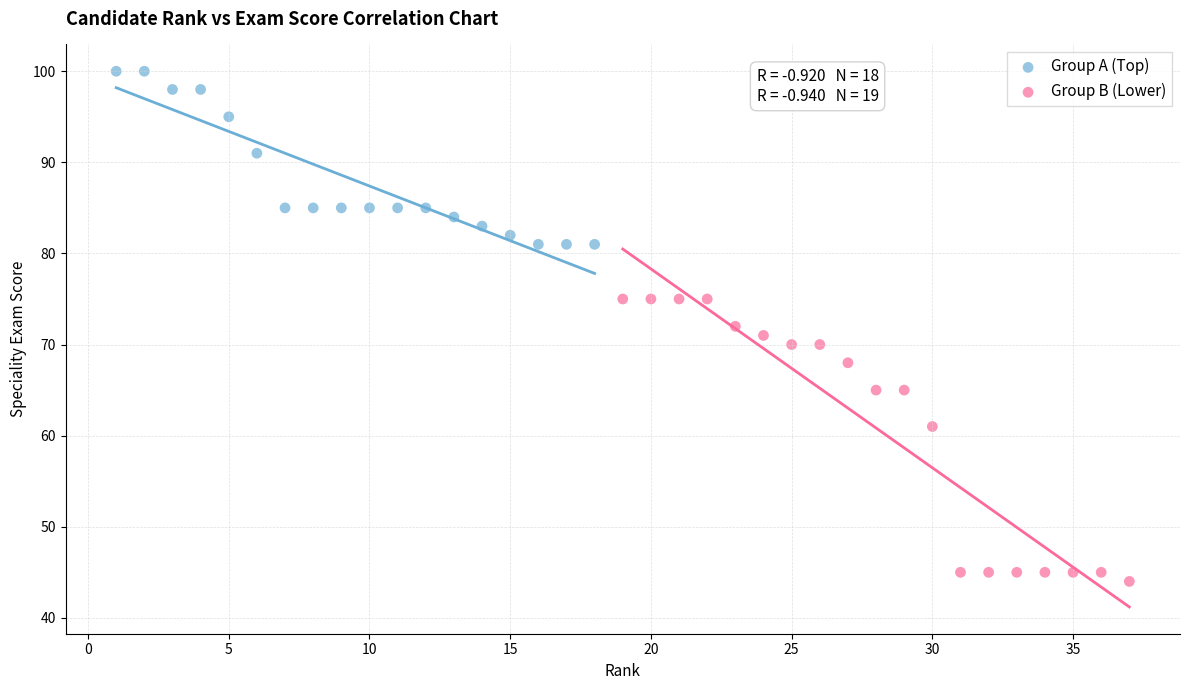

Which series has the widest spread of Y values?

Group B (Lower)